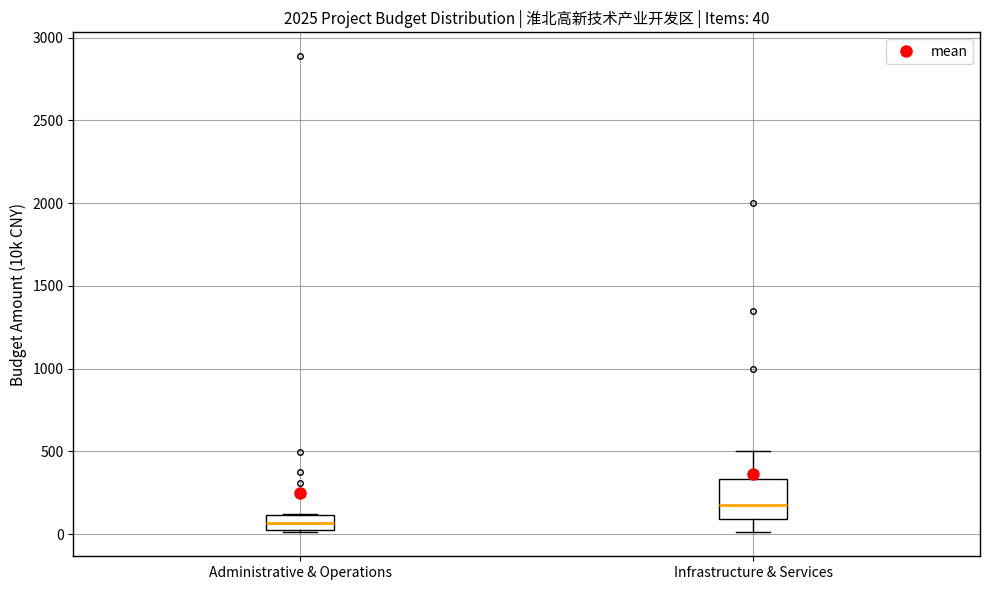

Which box is the tallest, from its lower edge to its upper edge?

Infrastructure & Services